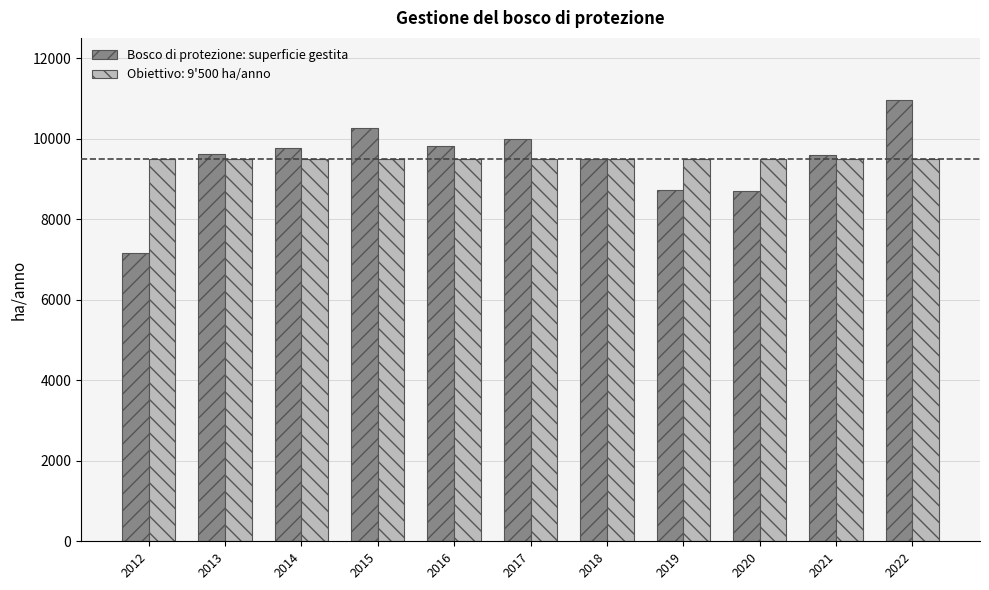

Which series has the widest spread of values?

Bosco di protezione: superficie gestita